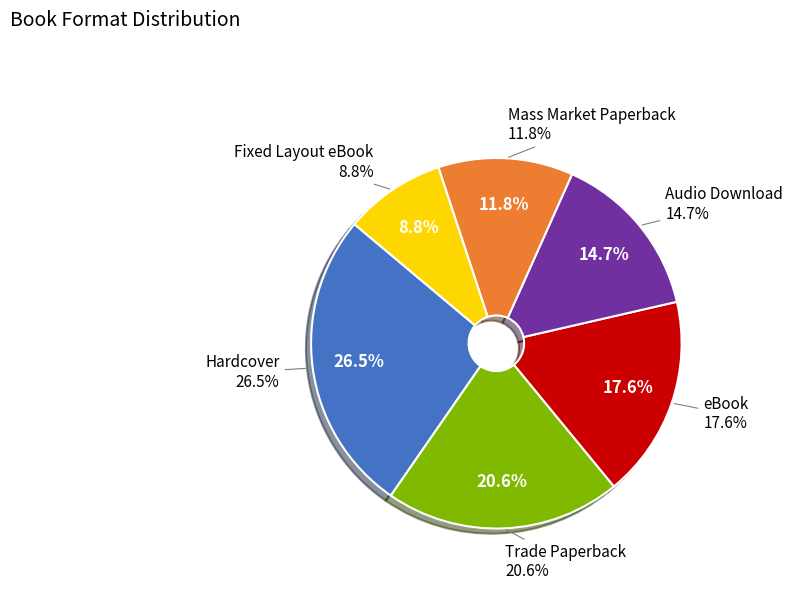

Combined, what portion of the pie is Trade Paperback and Hardcover?

47.1%